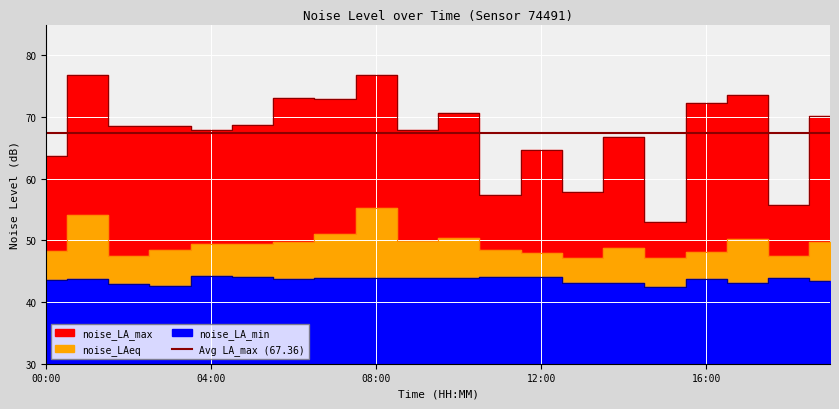

Which series has the largest range (max minus min)?

noise_LA_max